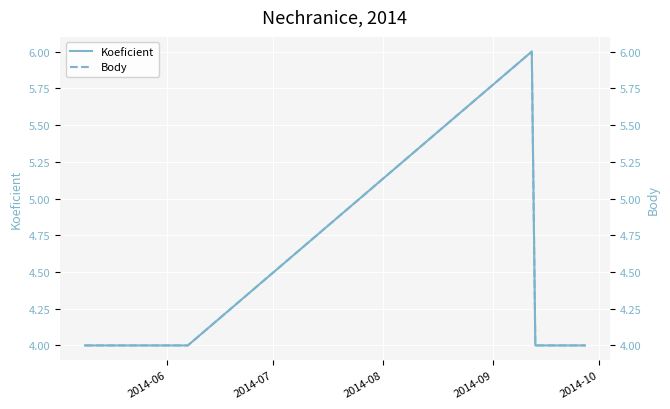

What is the minimum value for Koeficient?

4